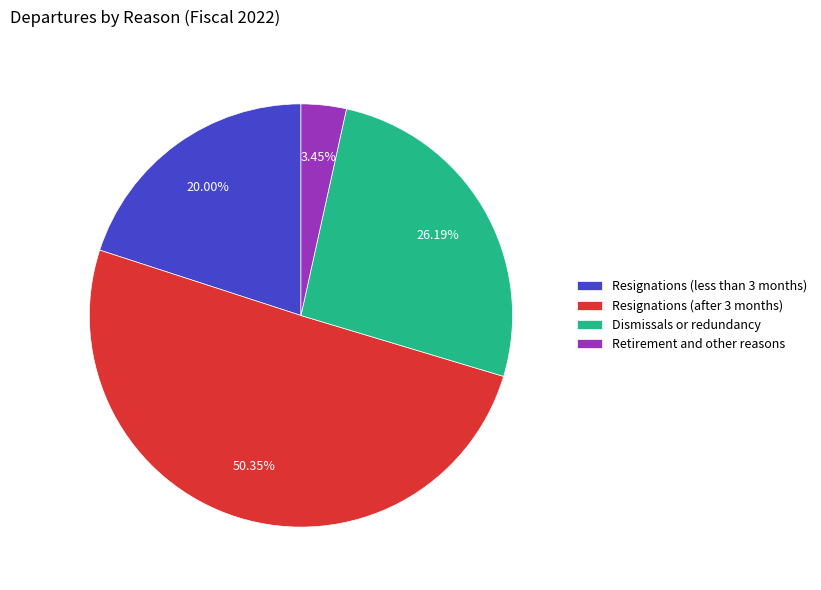

Between Resignations (after 3 months) and Retirement and other reasons, which is larger?

Resignations (after 3 months)